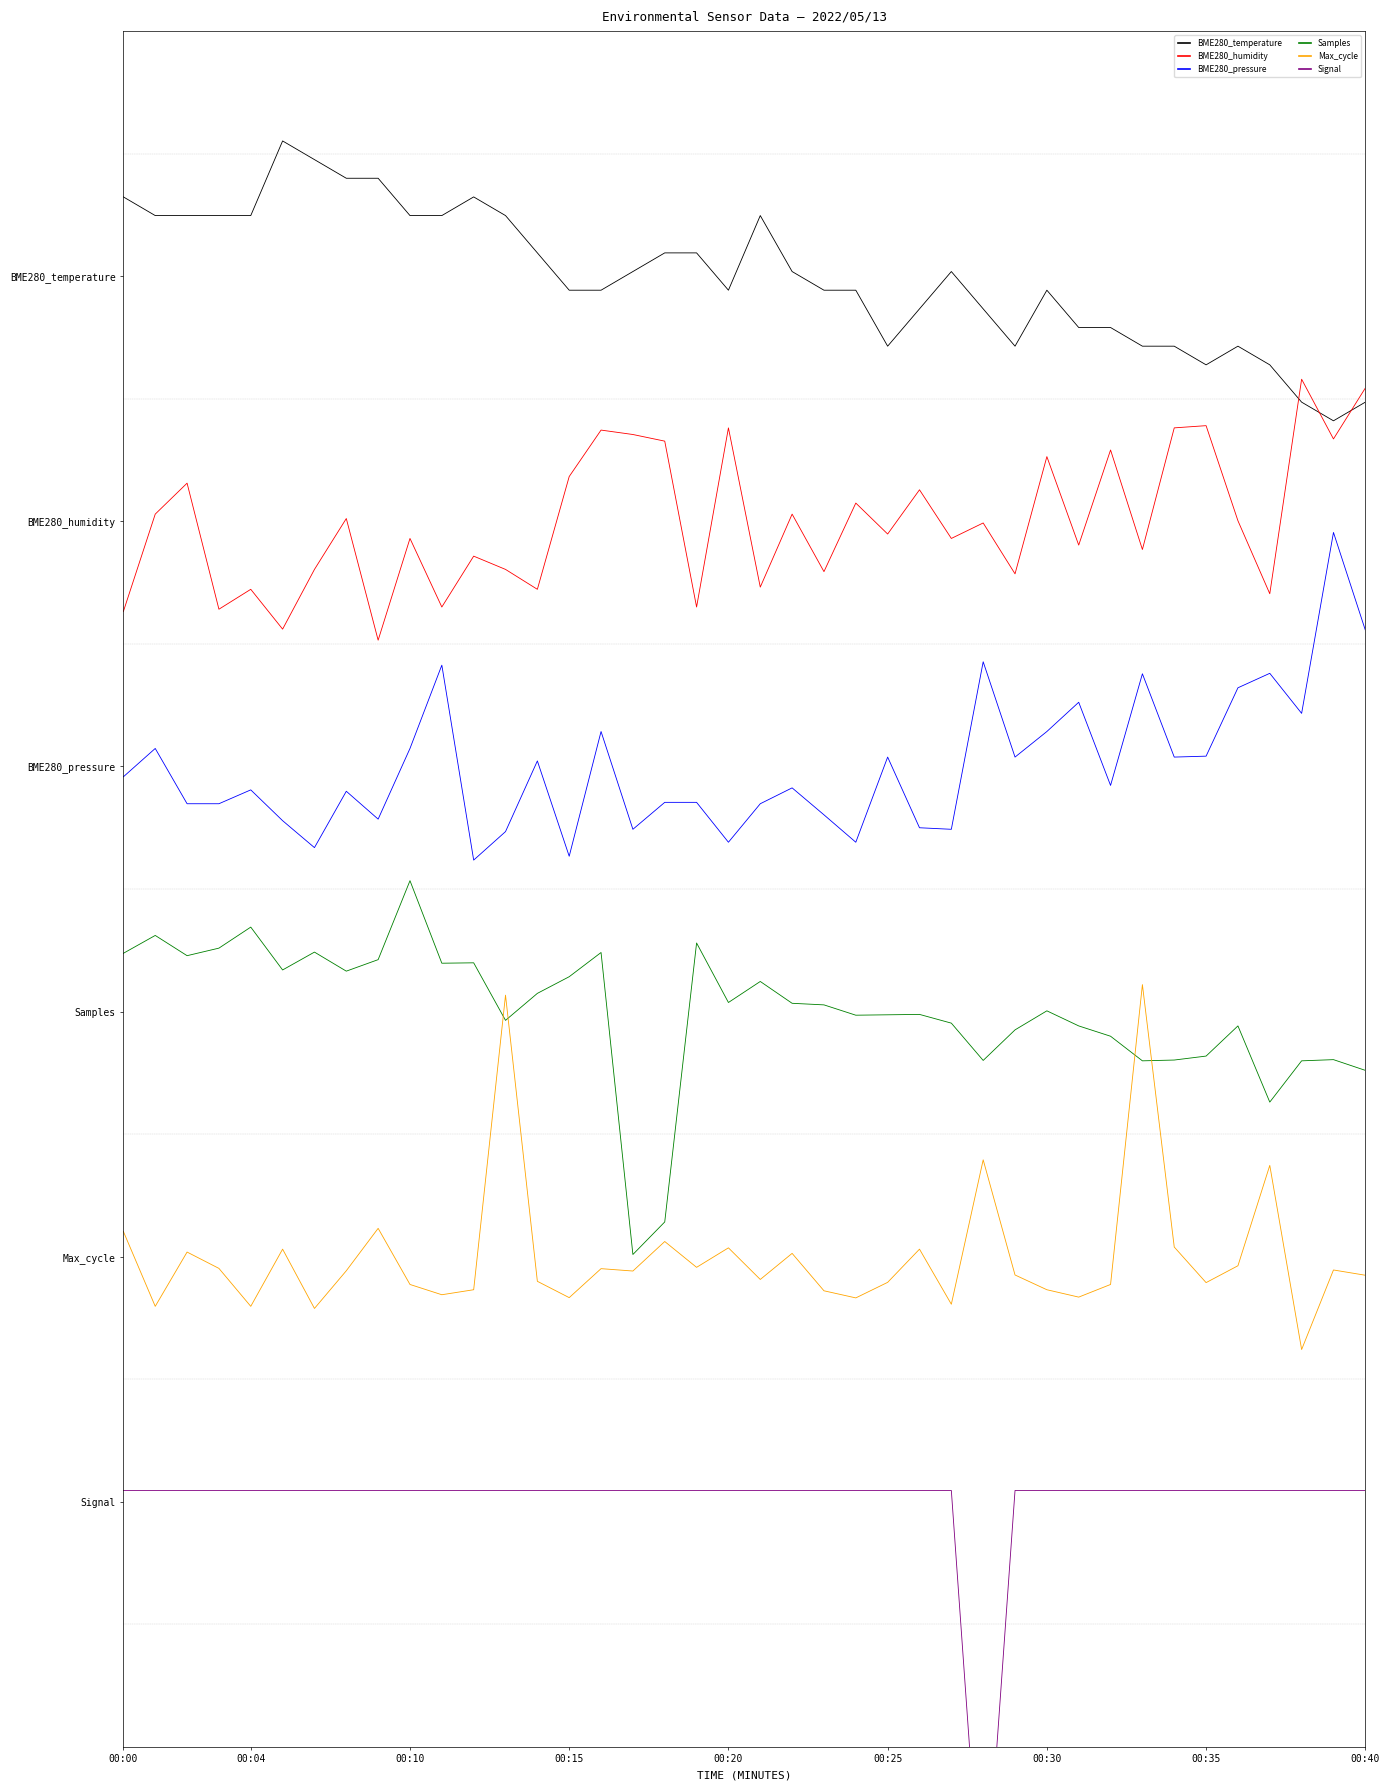

How many interior local valleys does the Max_cycle series have?

13